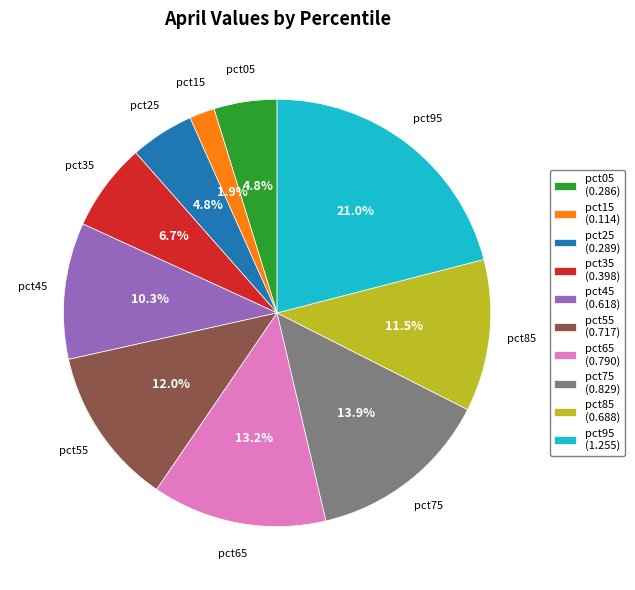

Does pct75 represent more than half of the total?

No